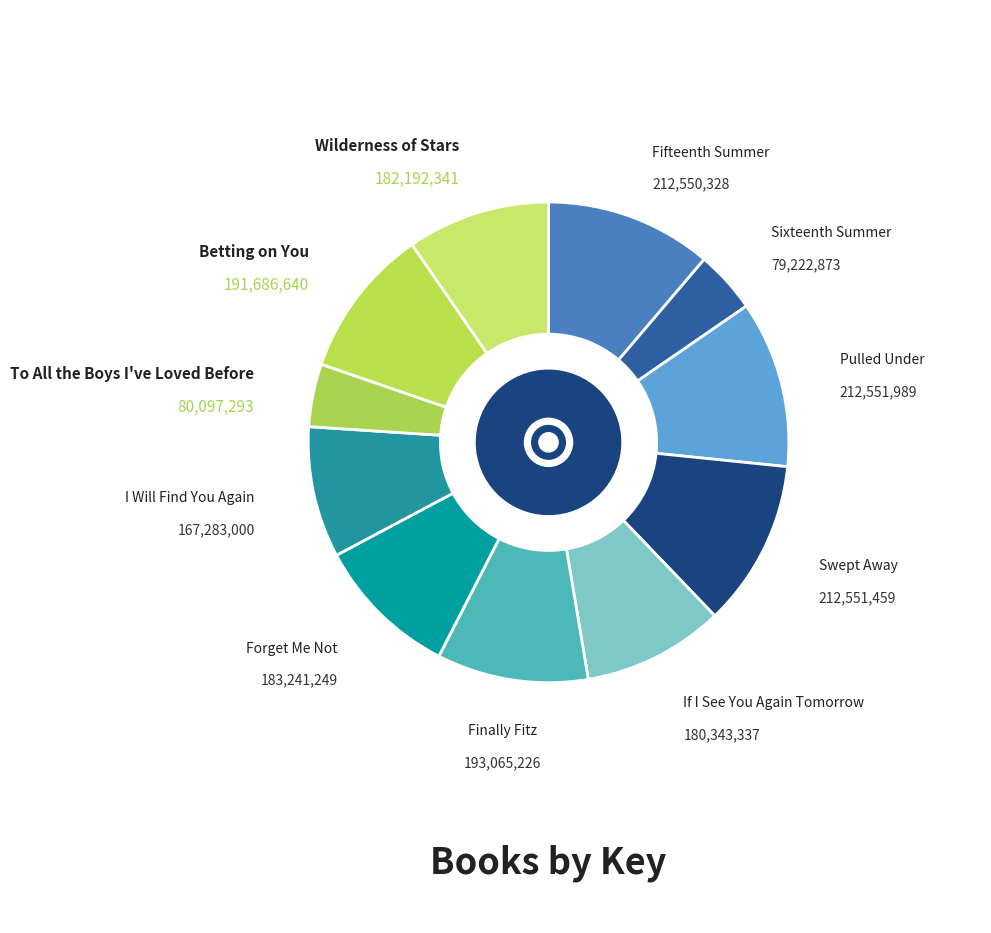

Which slice is the largest?

Pulled Under